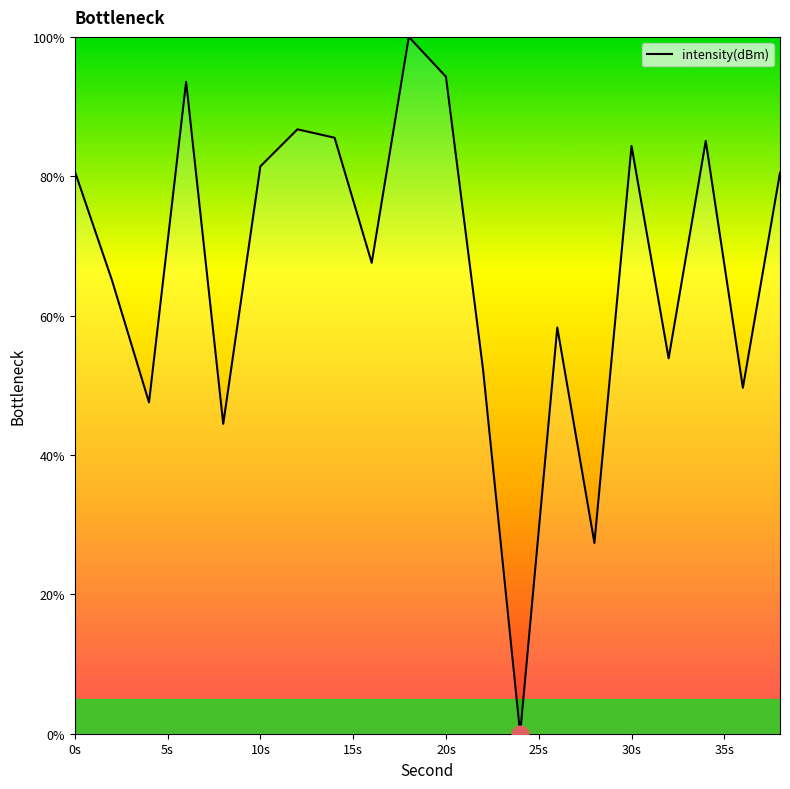

What is the difference between the maximum and minimum values?

100.0